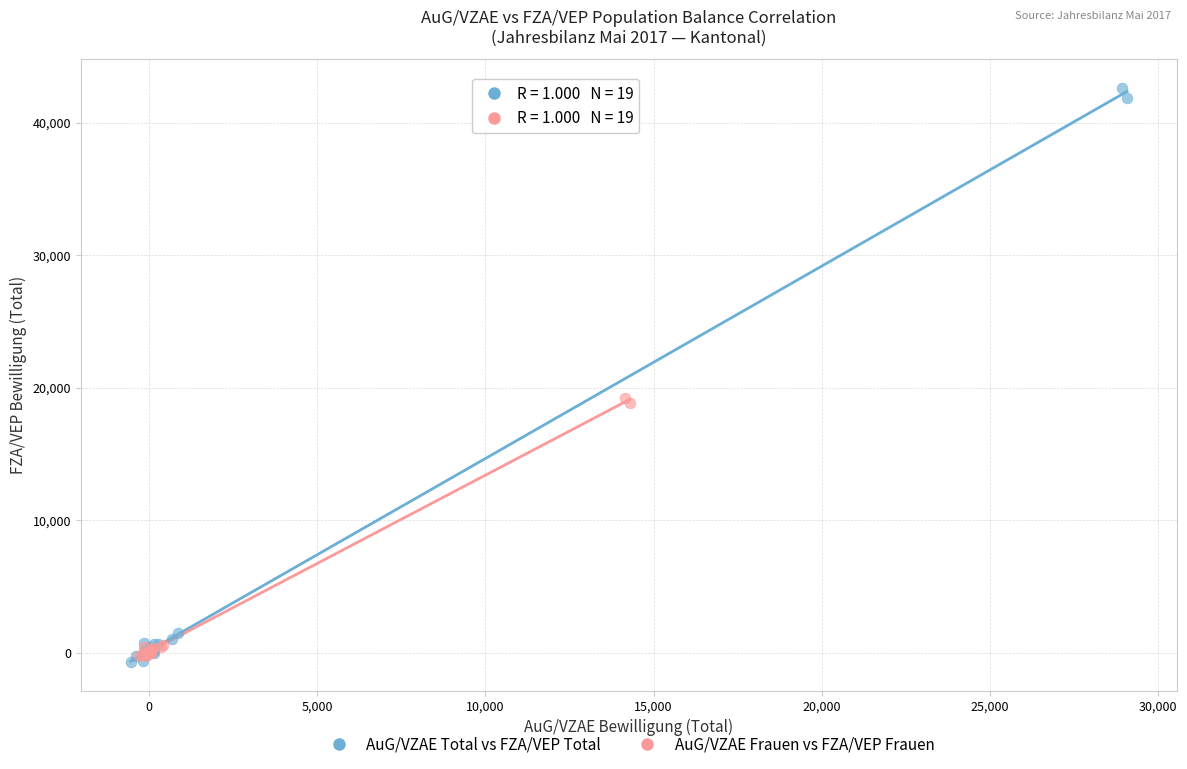

Which series contains the highest Y value?

AuG/VZAE Total vs FZA/VEP Total